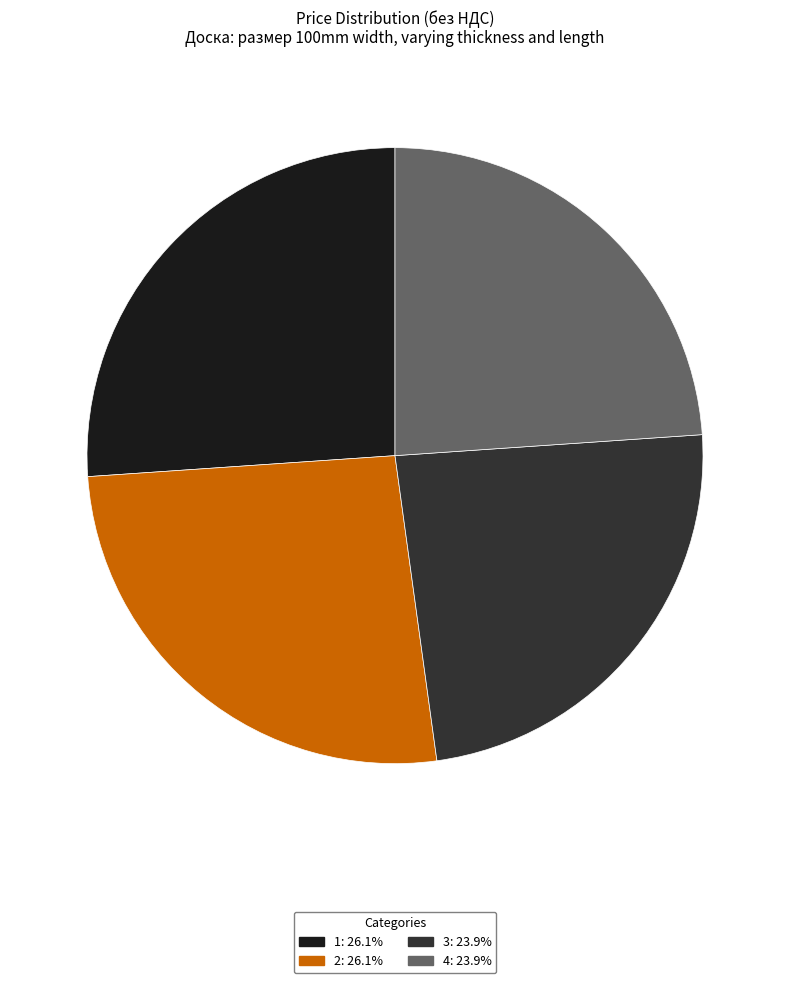

The 1 slice represents 36% of the pie. True or false?

False